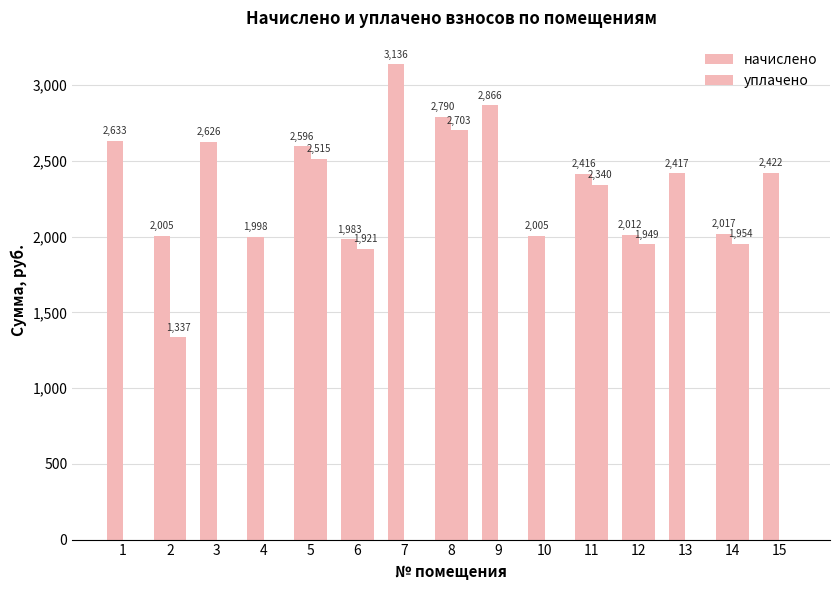

Count the number of data series in this chart.

2